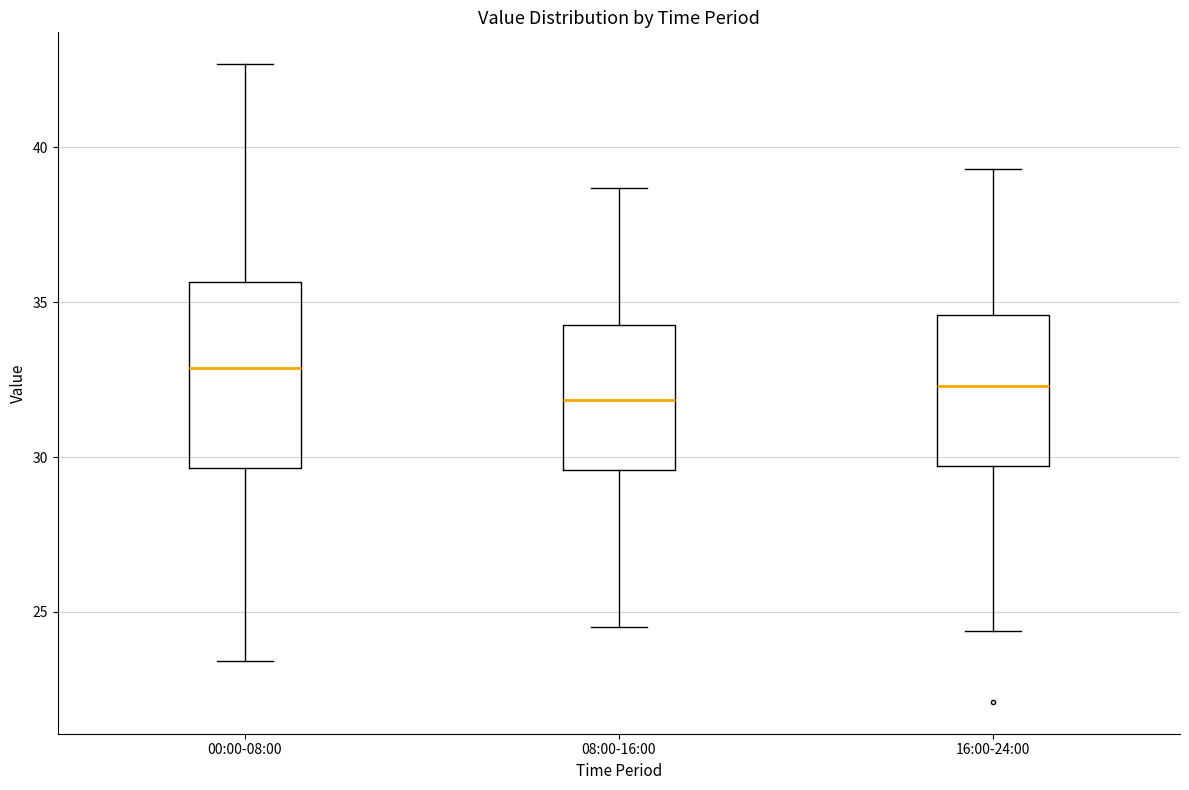

Where does the lower whisker of the box for 00:00-08:00 end on the y-axis? The values are not printed on the chart, so give them approximately, as read against the axis.

23.5